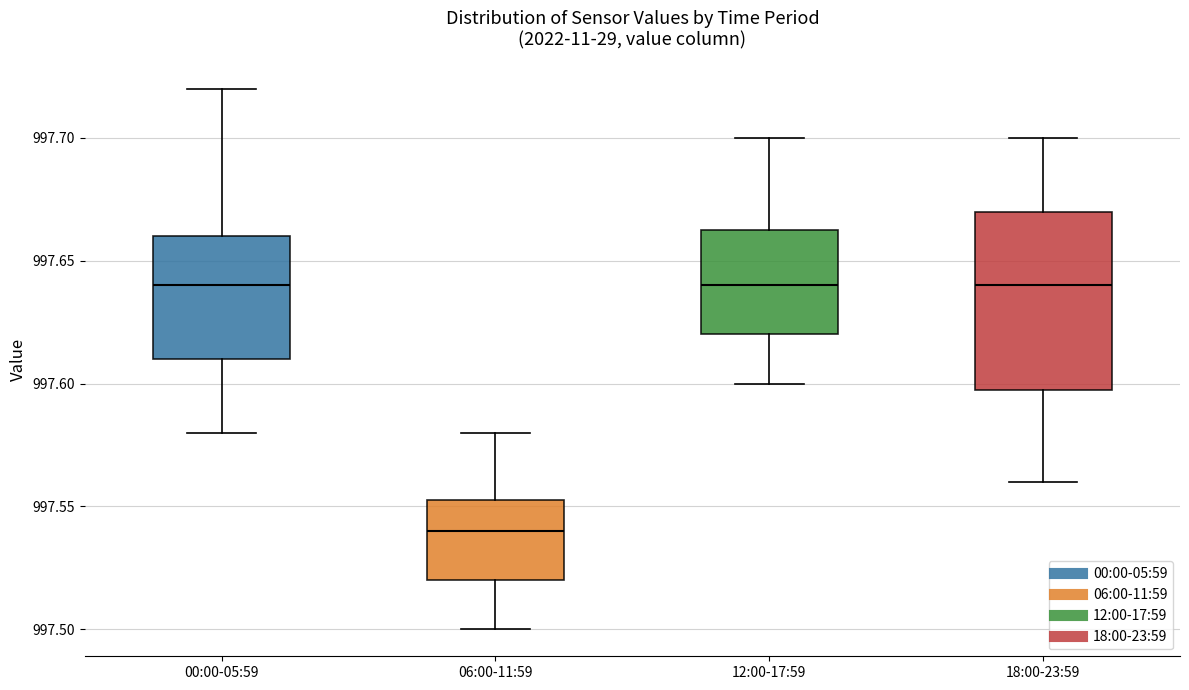

Reading left to right, read every box against the y-axis: the position of its median line, the range the box covers, and the ends of its whiskers. The values are not printed on the chart, so give them approximately, as read against the axis.

00:00-05:59: median 997.640, box 997.610 to 997.660, whiskers 997.580 to 997.720
06:00-11:59: median 997.540, box 997.520 to 997.555, whiskers 997.500 to 997.580
12:00-17:59: median 997.640, box 997.620 to 997.665, whiskers 997.600 to 997.700
18:00-23:59: median 997.640, box 997.600 to 997.670, whiskers 997.560 to 997.700